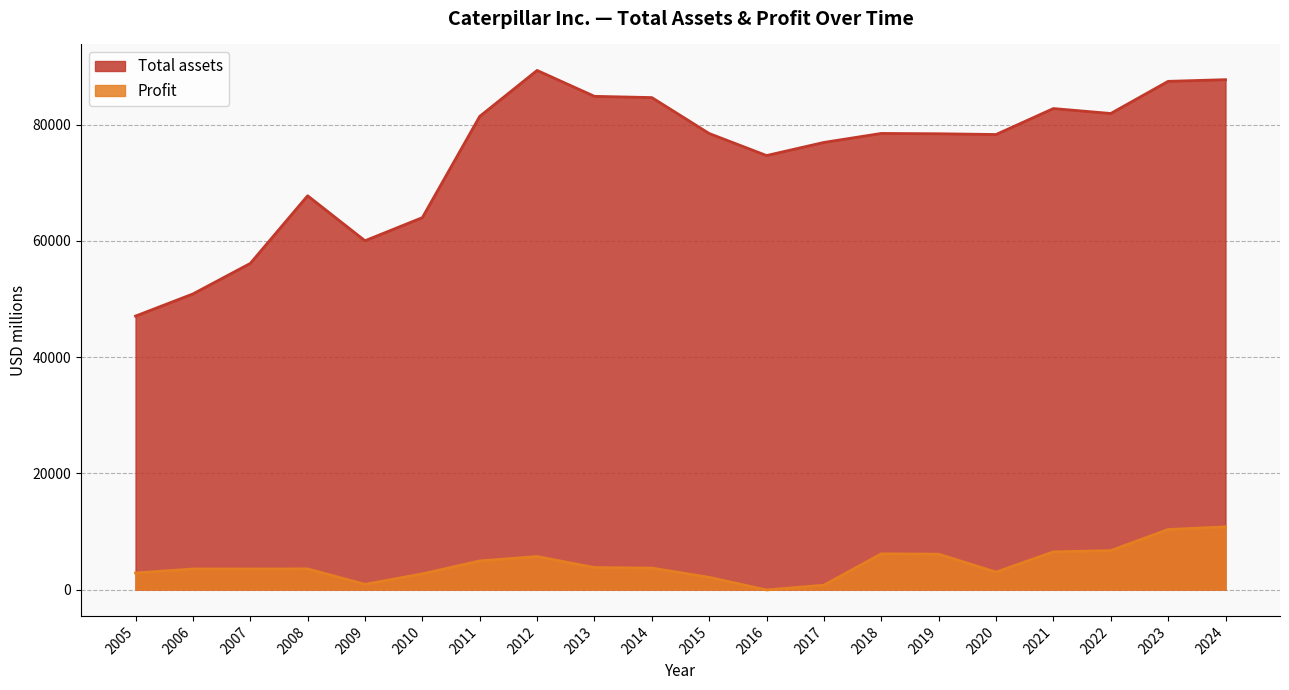

Which series has the largest total across all categories?

Total assets